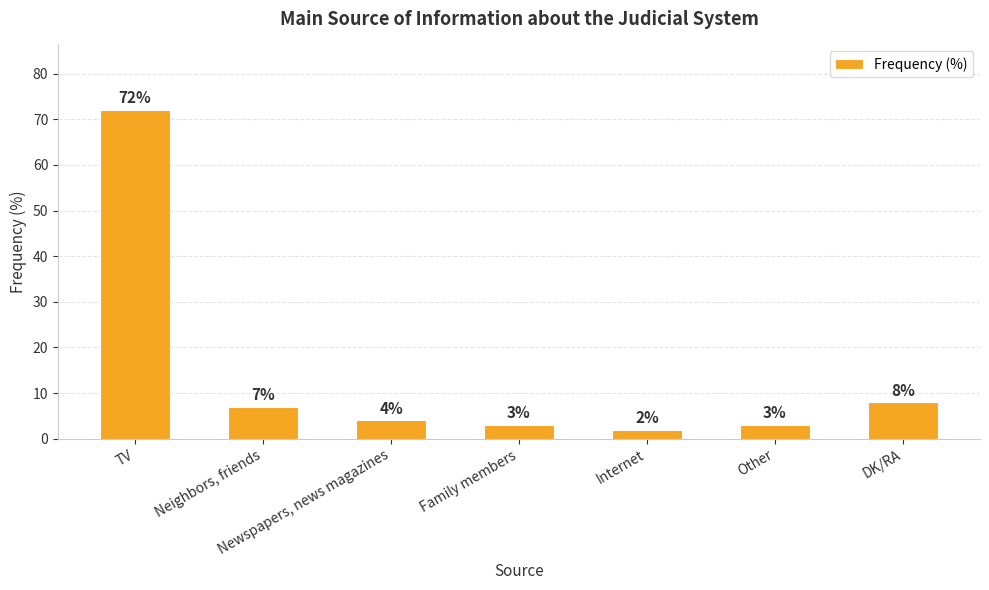

What is the maximum value shown in the chart?

72